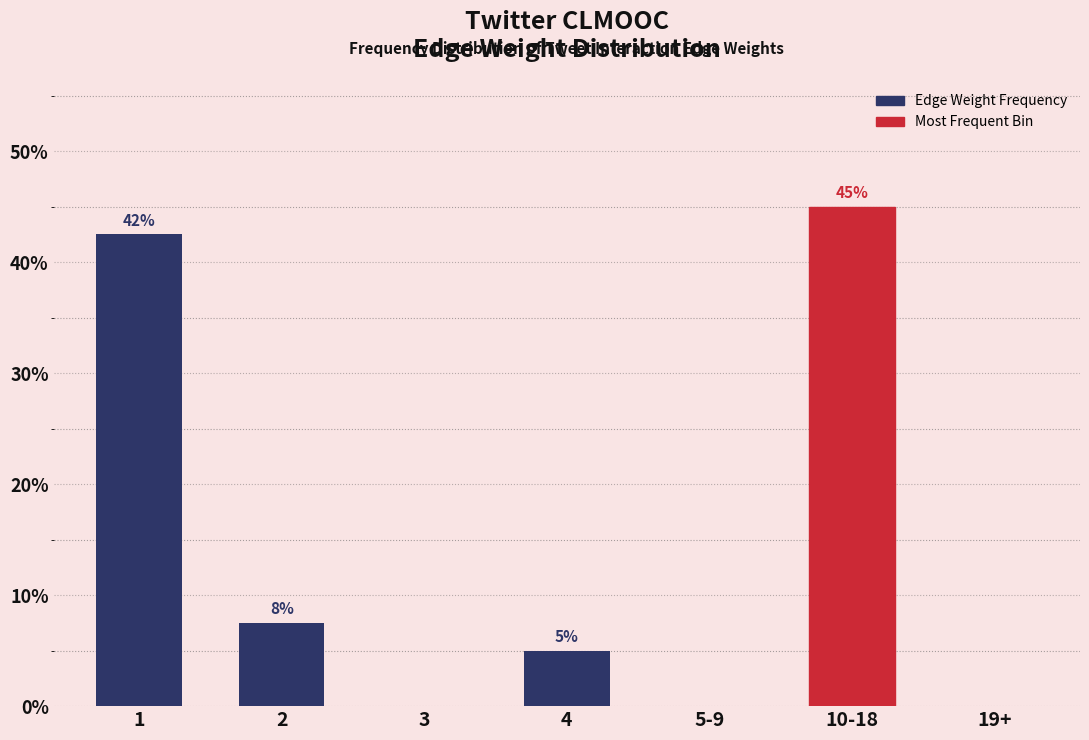

What is the sum of all values?

100.0